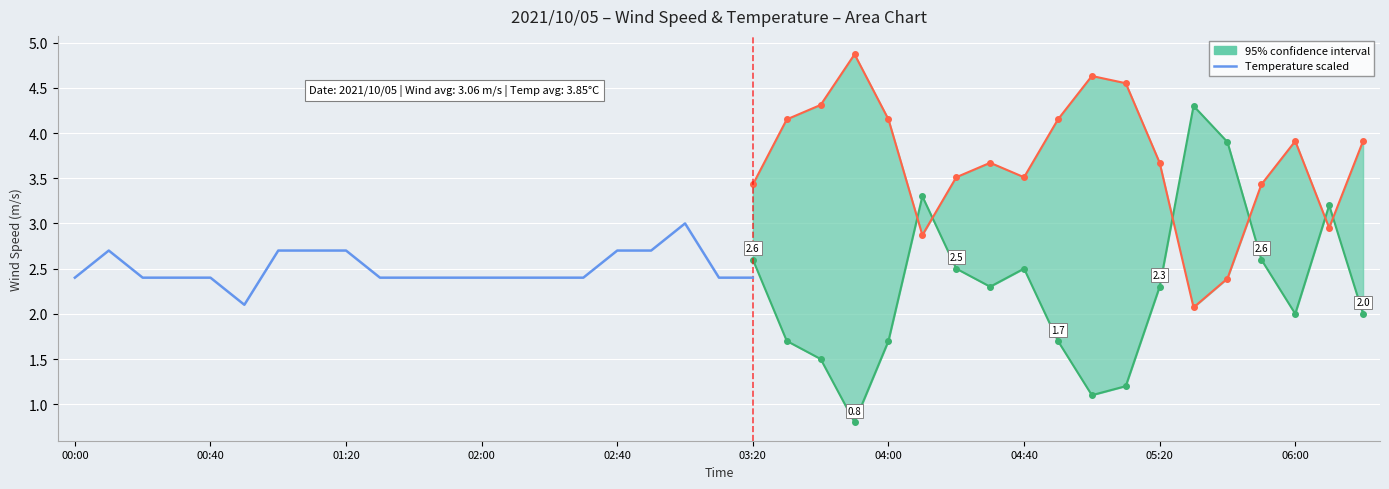

Reading left to right, what are all the values shown in this chart?

2.4	2.7	2.4	2.4	2.4	2.1	2.7	2.7	2.7	2.4	2.4	2.4	2.4	2.4	2.4	2.4	2.7	2.7	3.0	2.4	2.4